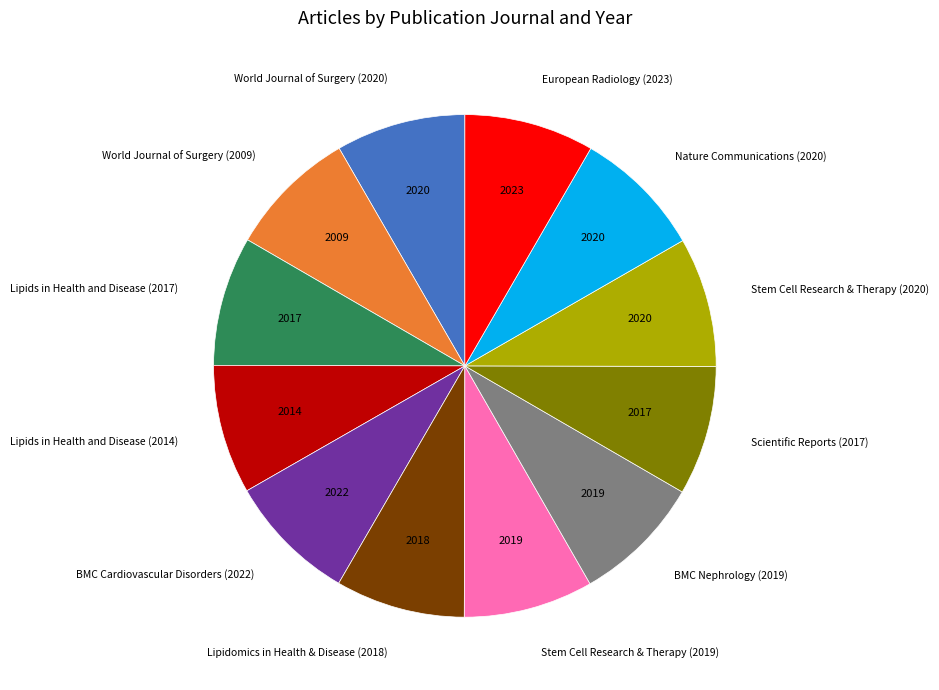

Is the sum of Stem Cell Research & Therapy (2019) and Stem Cell Research & Therapy (2020) greater than half?

No